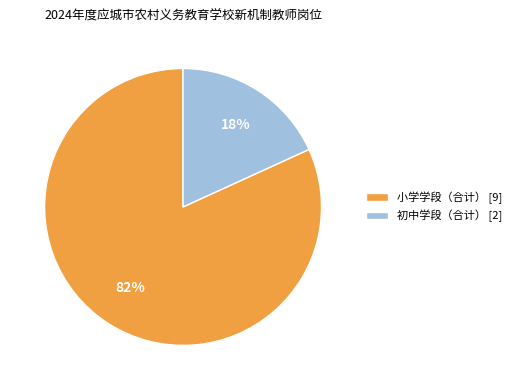

Which category has the biggest portion of the pie?

小学学段（合计）